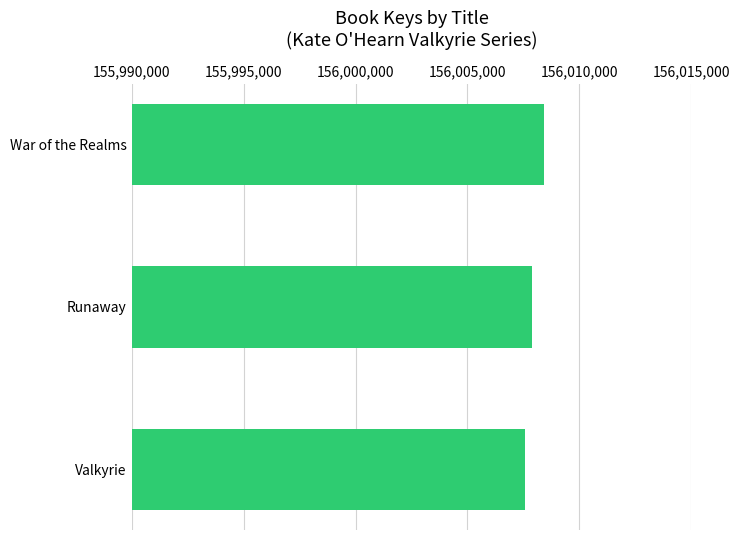

Which label corresponds to the smallest value in the chart?

Valkyrie